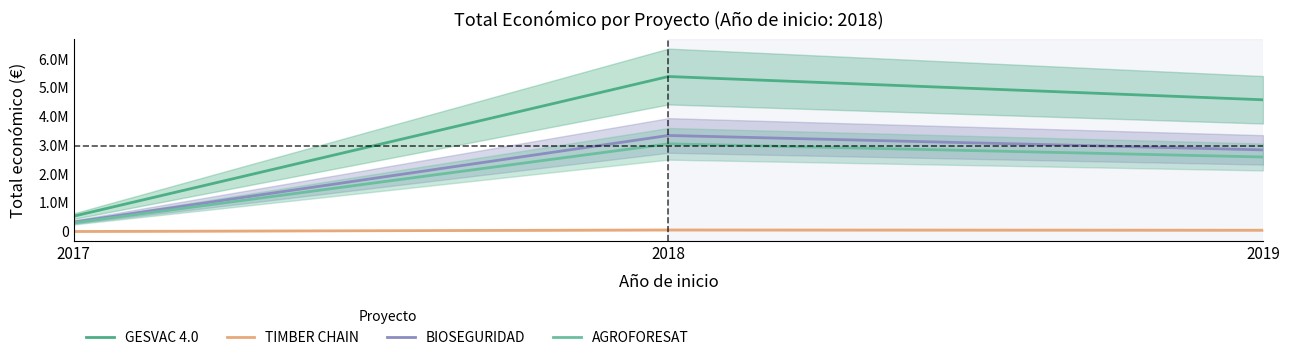

List the series in order of their peak value, lowest first.

TIMBER CHAIN, AGROFORESAT, BIOSEGURIDAD, GESVAC 4.0